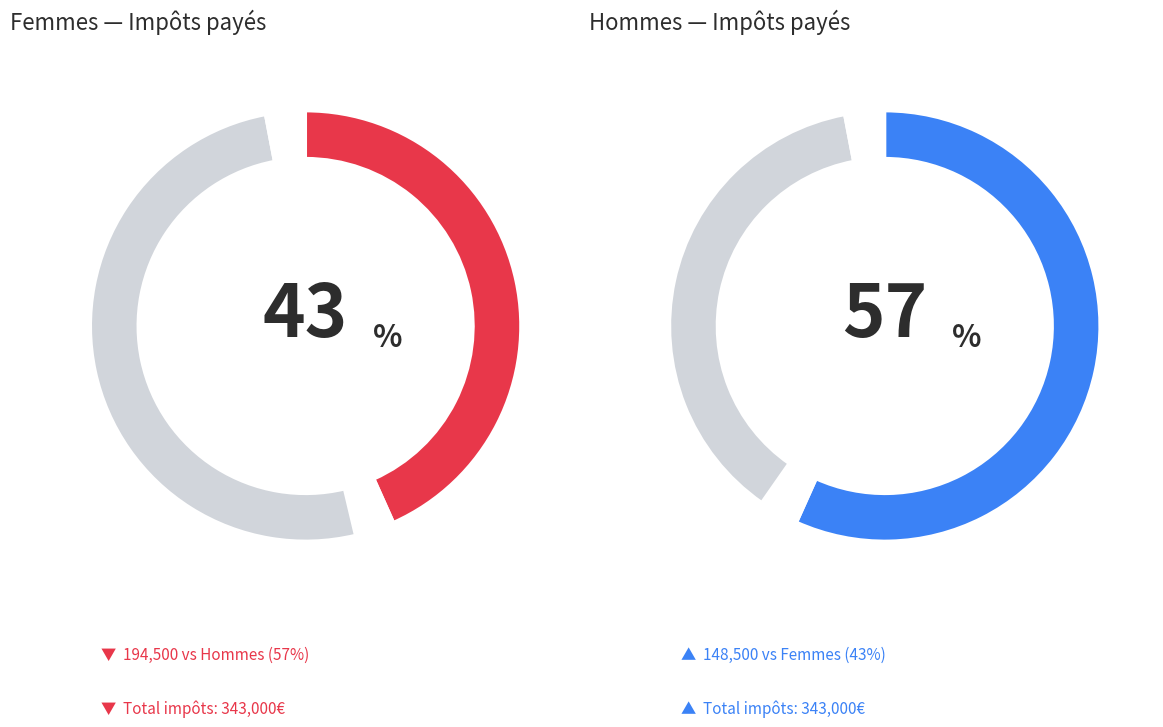

To the nearest percent, what is the combined percentage of HOMME and FEMME?

100%